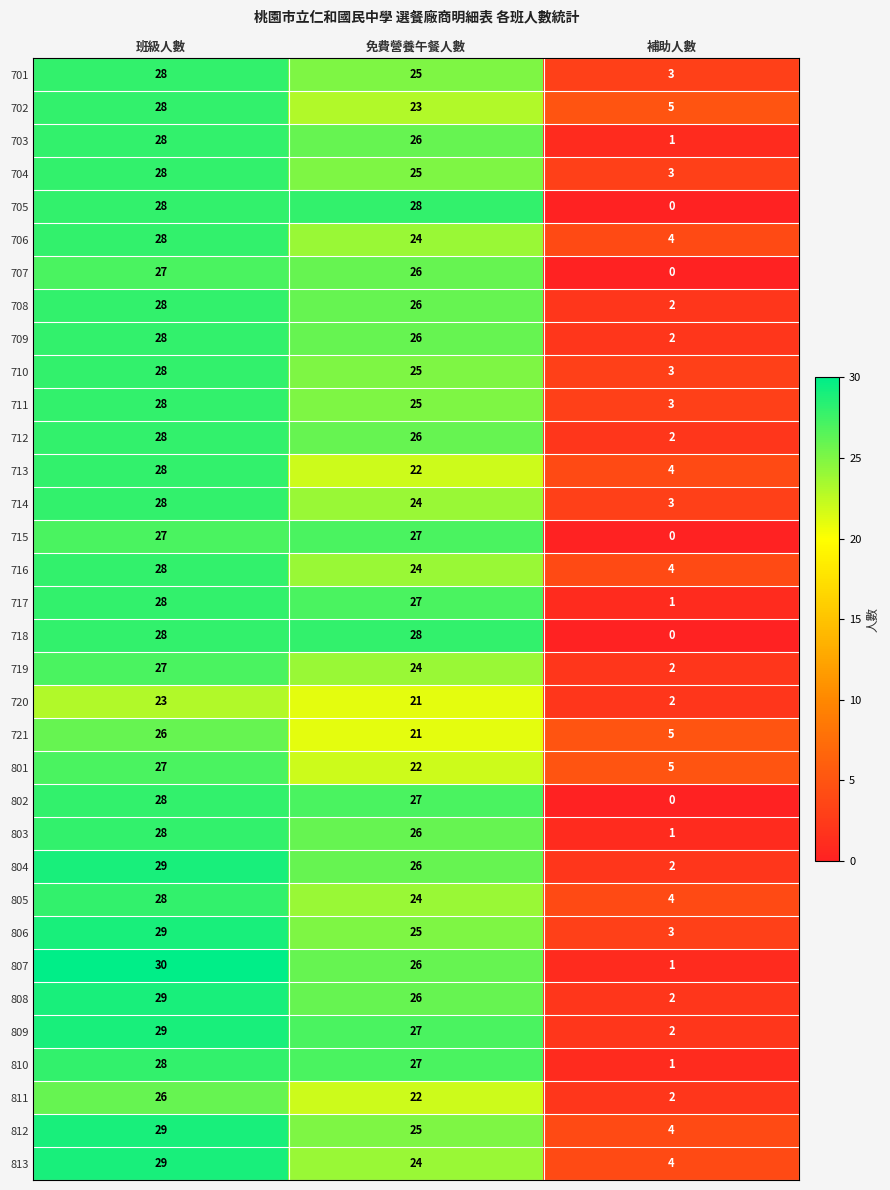

Which series has the largest range (max minus min)?

807